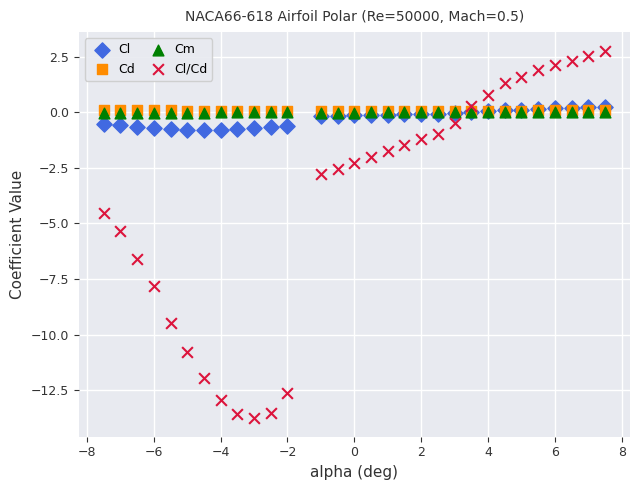

Which series has the largest Y range (max minus min)?

Cl/Cd